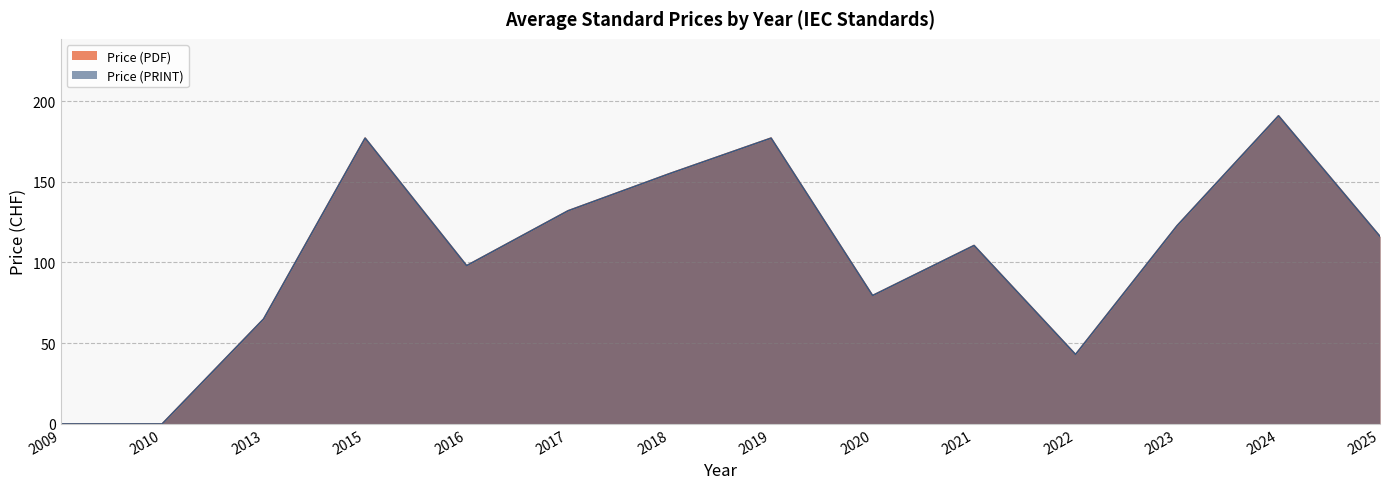

The Price (PDF) series shows 217 at 2025. True or false?

False